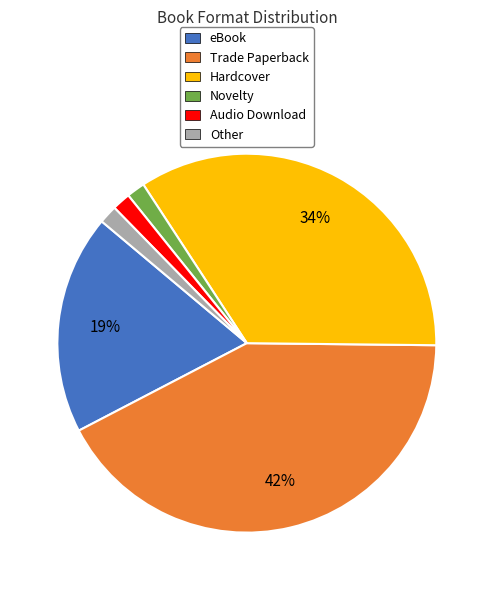

Is Novelty the majority of the pie?

No